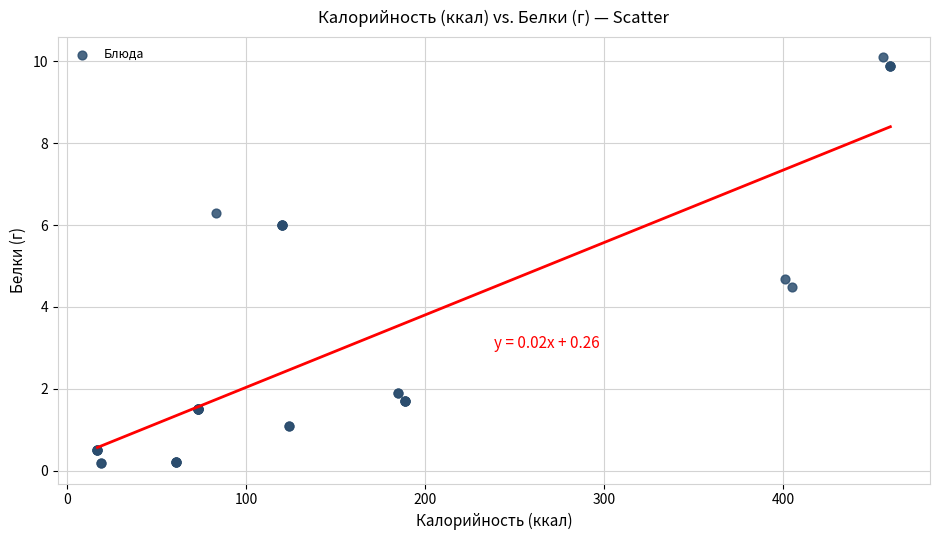

What Y value in the scatter plot is closest to 5?

4.7